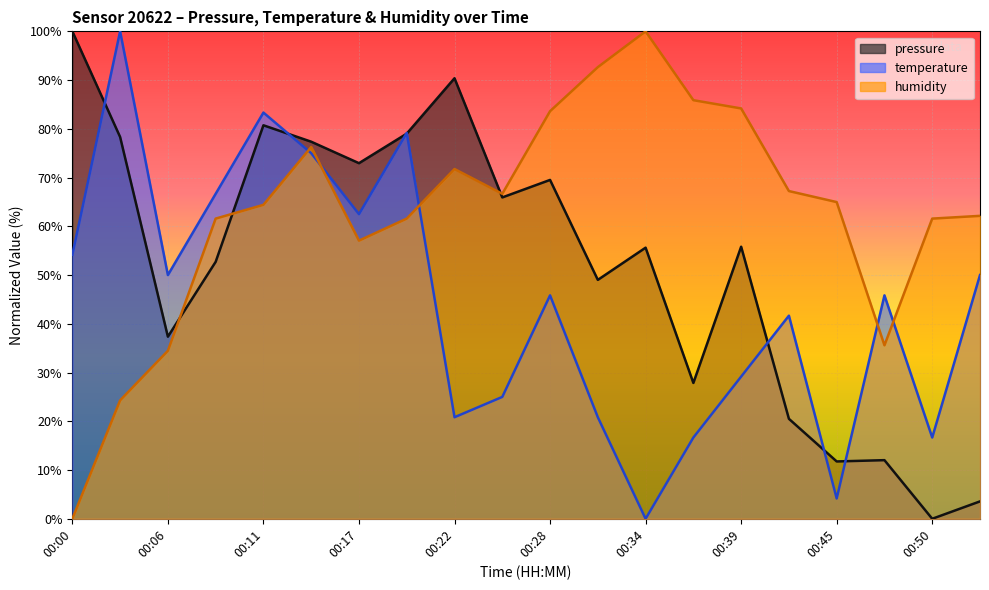

Reading left to right, list all the values displayed in this chart.

pressure: 00:00=100.0	00:03=78.3	00:06=37.4	00:09=52.7	00:11=80.7	00:14=77.4	00:17=73.0	00:20=79.0	00:22=90.4	00:25=65.9	00:28=69.5	00:31=49.0	00:34=55.6	00:36=27.9	00:39=55.8	00:42=20.5	00:45=11.8	00:48=12.0	00:50=0.0	00:53=3.6
temperature: 00:00=54.2	00:03=100.0	00:06=50.0	00:09=66.7	00:11=83.3	00:14=75.0	00:17=62.5	00:20=79.2	00:22=20.8	00:25=25.0	00:28=45.8	00:31=20.8	00:34=0.0	00:36=16.7	00:39=29.2	00:42=41.7	00:45=4.2	00:48=45.8	00:50=16.7	00:53=50.0
humidity: 00:00=0.0	00:03=24.3	00:06=34.5	00:09=61.6	00:11=64.4	00:14=76.3	00:17=57.1	00:20=61.6	00:22=71.8	00:25=66.7	00:28=83.6	00:31=92.7	00:34=100.0	00:36=85.9	00:39=84.2	00:42=67.2	00:45=65.0	00:48=35.6	00:50=61.6	00:53=62.1